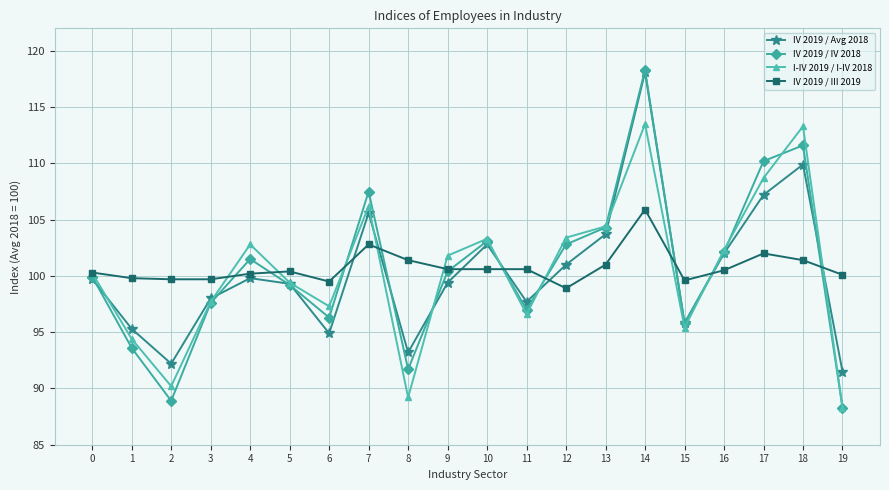

Read the I-IV 2019 / I-IV 2018 value at 10.

103.3